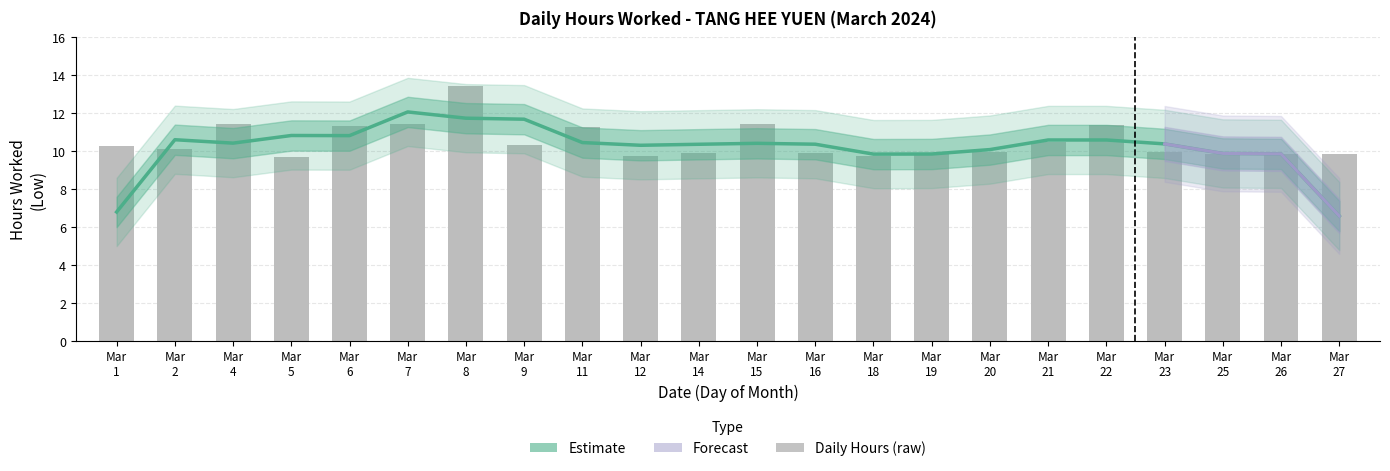

Between Mar 20 and Mar 25, which is larger?

Mar 20